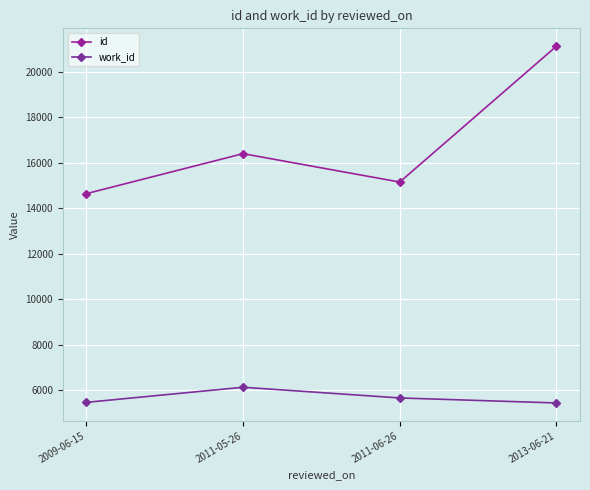

True or false: id and work_id intersect in this chart.

False